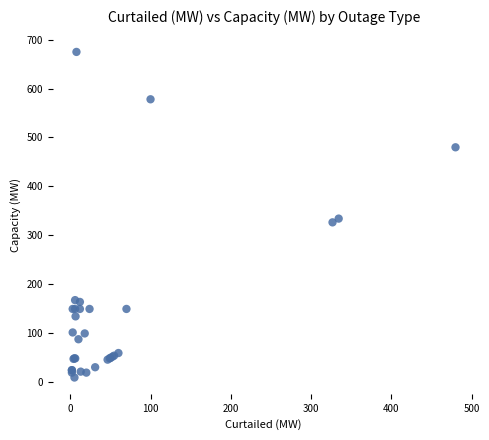

What Y value in the scatter plot is closest to 342?

334.4